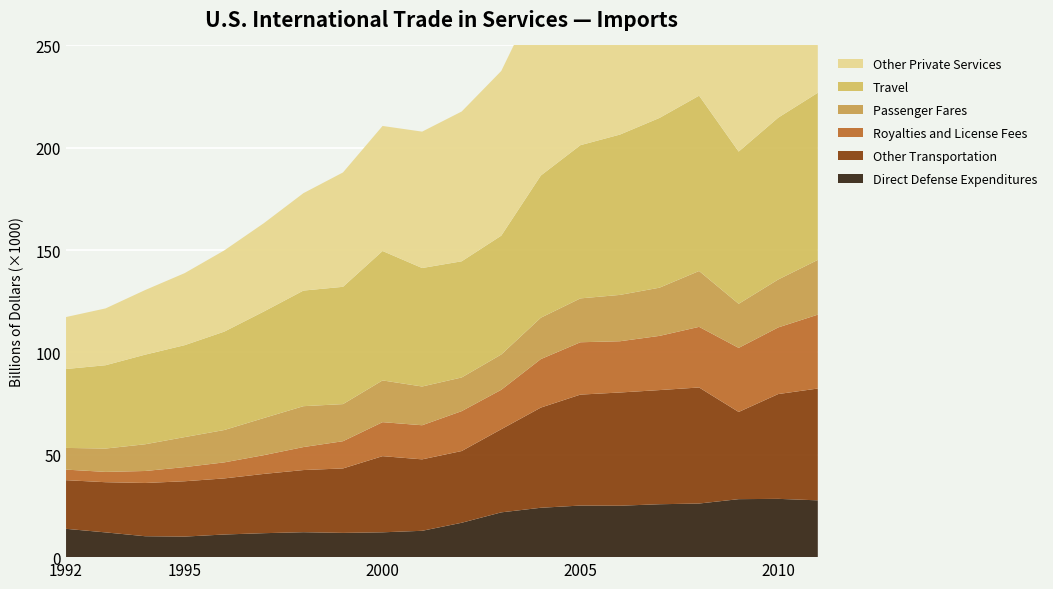

Reading left to right, what are all the values shown in this chart?

Direct Defense Expenditures: 13835	12087	10217	10043	11061	11707	12185	11849	12131	12869	16798	21882	24125	25200	25122	25850	26193	28331	28478	27752
Other Transportation: 23767	24524	26019	27034	27403	28959	30363	31494	37209	34909	35052	40619	48945	54212	55320	55773	56696	42601	51202	54630
Royalties and License Fees: 5162	5032	5852	6919	7837	9161	11235	13302	16606	16661	19493	19259	23691	25577	25038	26479	29623	31297	32551	36087
Passenger Fares: 10603	11410	13062	14663	15809	18138	19971	18126	20397	18931	16439	17244	20213	21431	22642	23553	27292	21532	23426	26747
Travel: 38552	40713	43782	44916	48078	52051	56483	57303	63234	57885	56764	58066	69477	74859	78335	82941	85664	74385	79071	81662
Other Private Services: 25386	27760	31565	35199	39679	43154	47591	55885	61085	66639	73181	80460	90872	97989	127681	150257	173814	177212	186423	199755